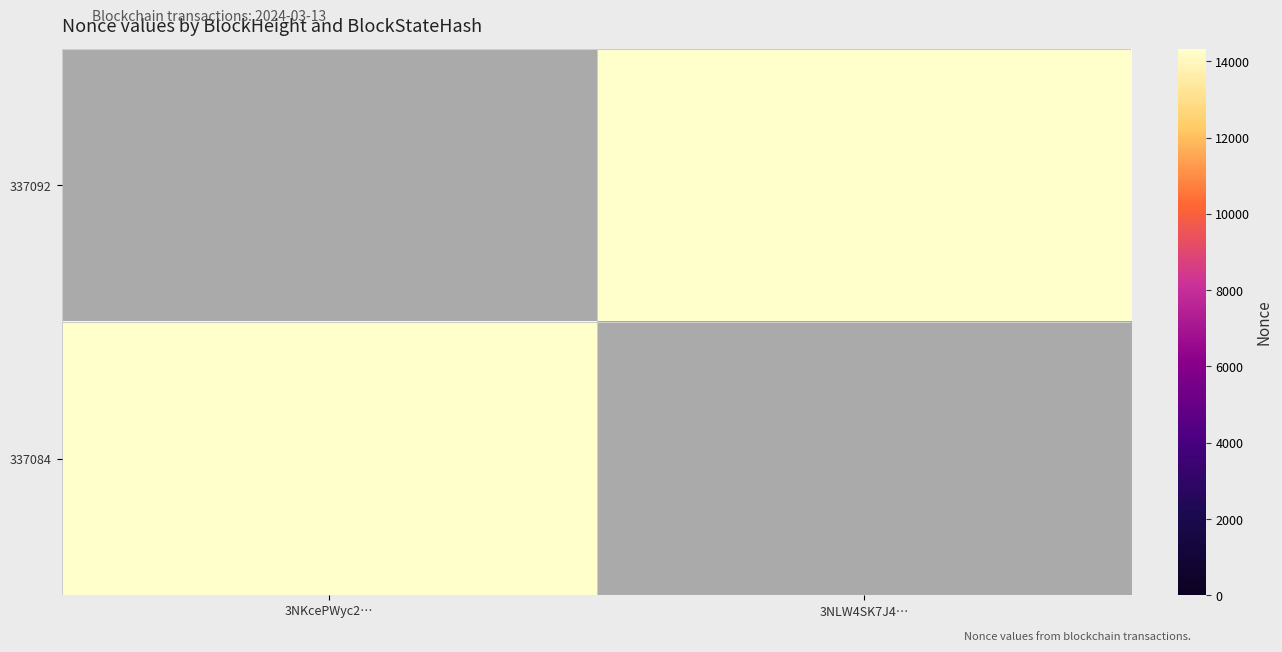

At which category does the chart reach its peak across all series?

3NLW4SK7J4…